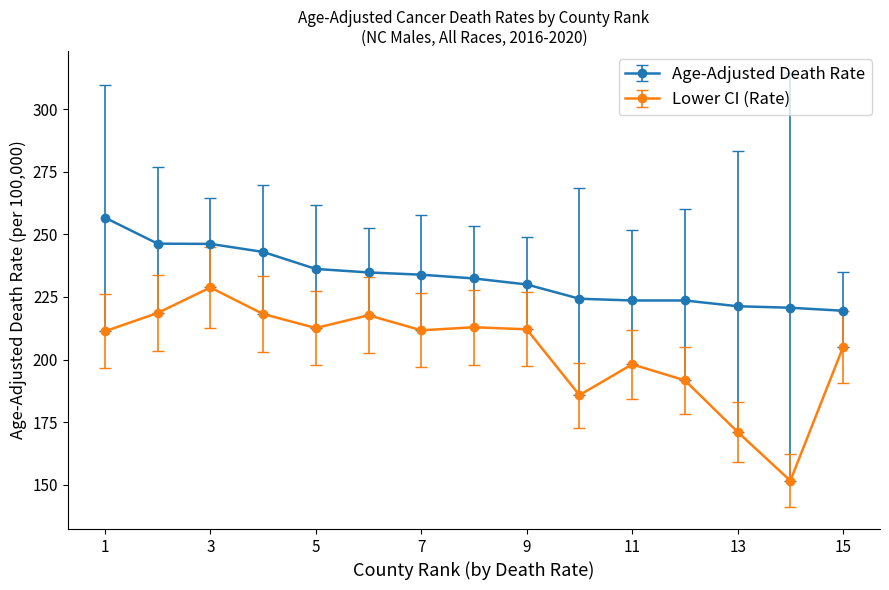

What is the minimum value shown in the chart?

151.6